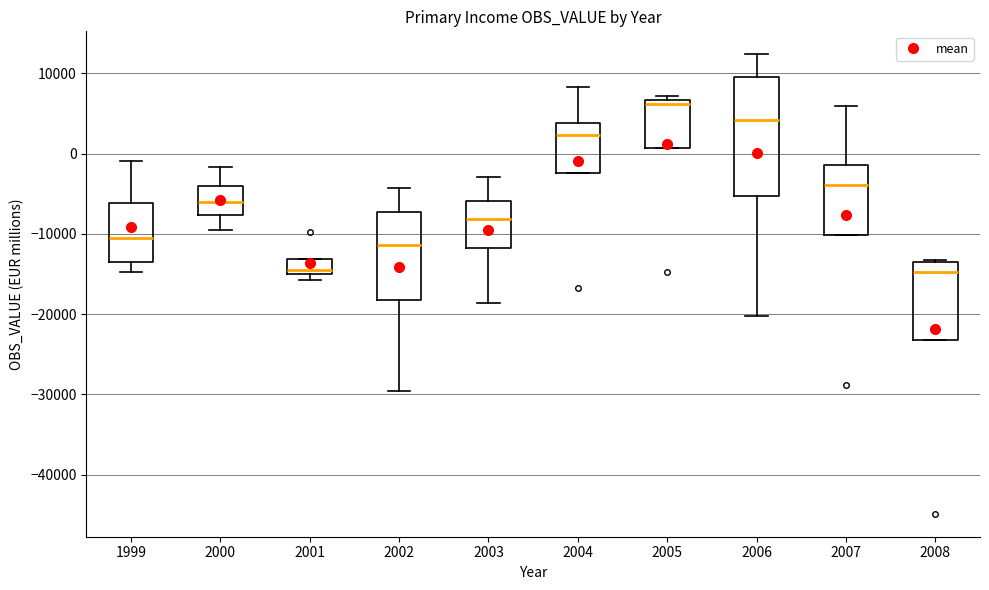

Reading left to right, read every box against the y-axis: the position of its median line, the range the box covers, and the ends of its whiskers. The values are not printed on the chart, so give them approximately, as read against the axis.

1999: median -10000, box -13000 to -6000, whiskers -15000 to -1000
2000: median -6000, box -8000 to -4000, whiskers -10000 to -2000
2001: median -15000 (just above the box's lower edge), box -15000 to -13000, whiskers -16000 to -13000
2002: median -11000, box -18000 to -7000, whiskers -30000 to -4000
2003: median -8000, box -12000 to -6000, whiskers -19000 to -3000
2004: median 2000, box -2000 to 4000, whiskers -2000 to 8000
2005: median 6000, box 1000 to 7000, whiskers 1000 to 7000 (just above the box's upper edge)
2006: median 4000, box -5000 to 10000, whiskers -20000 to 12000
2007: median -4000, box -10000 to -1000, whiskers -10000 to 6000
2008: median -15000, box -23000 to -13000, whiskers -23000 to -13000